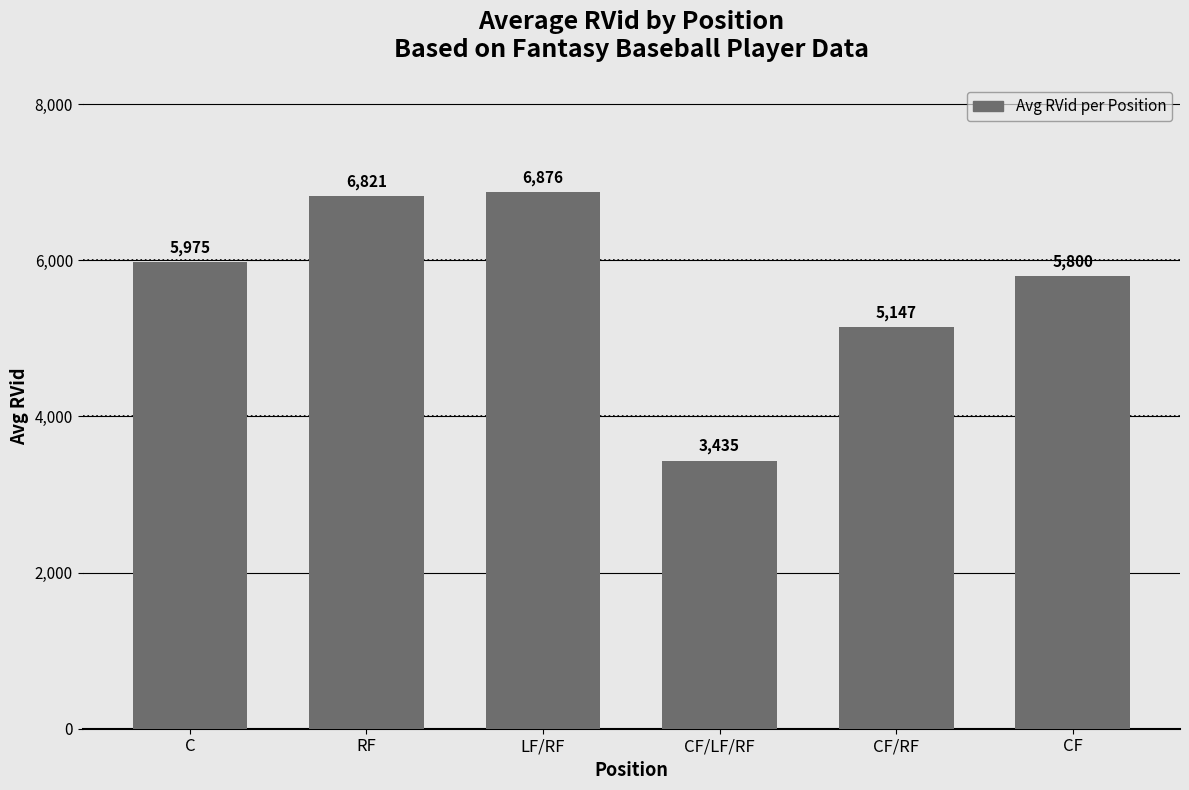

Reading right to left, transcribe all the data shown in this chart.

5800	5147	3435	6876	6821	5975